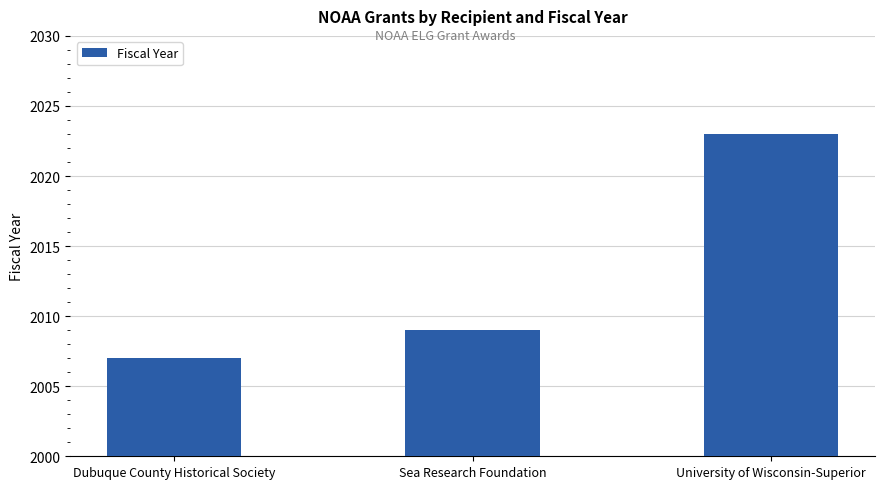

How many series are shown in this chart?

1